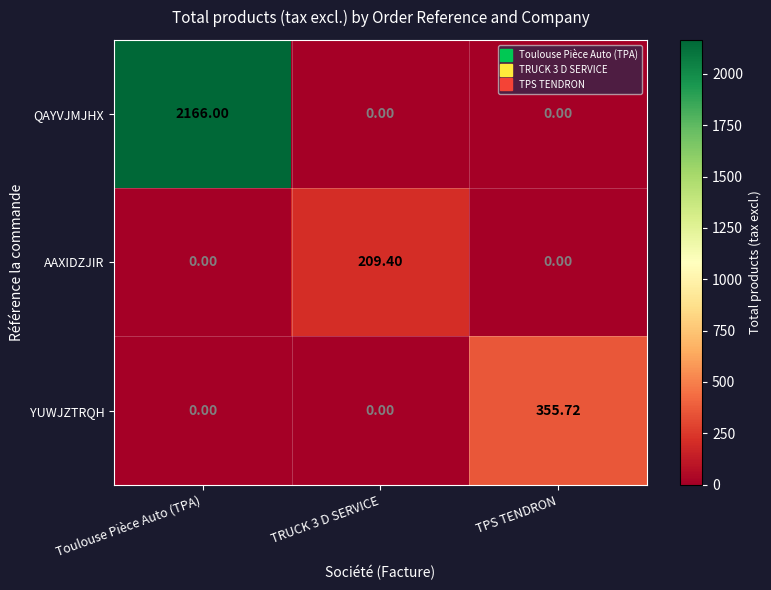

Which series has the largest total across all categories?

QAYVJMJHX